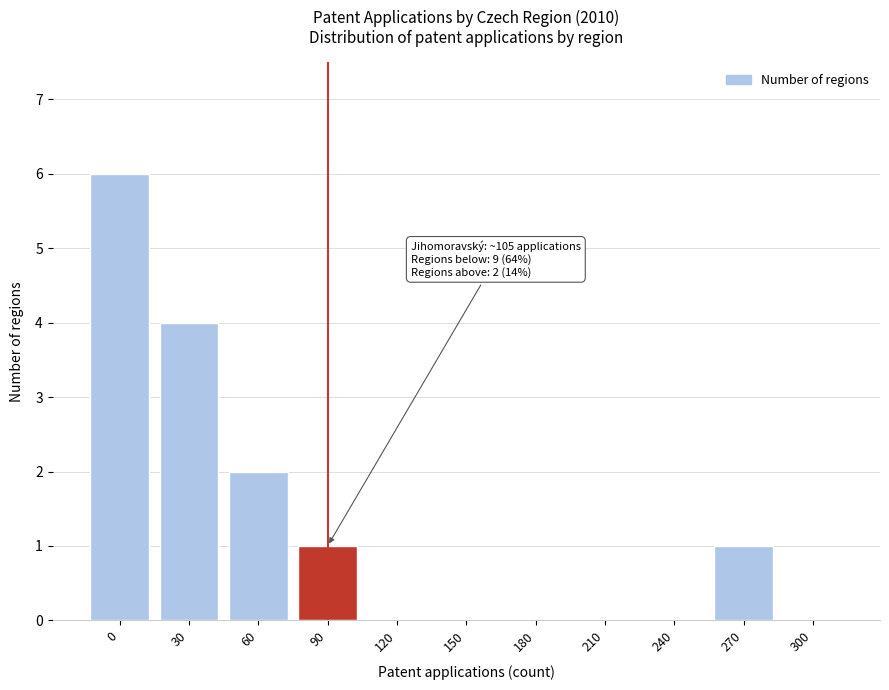

Reading left to right, transcribe all the data shown in this chart.

0=6	30=4	60=2	90=1	120=0	150=0	180=0	210=0	240=0	270=1	300=0